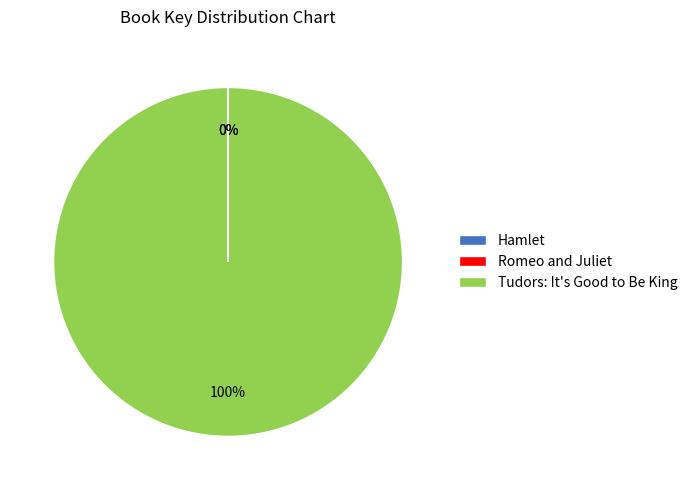

Does any single category account for the majority?

Yes